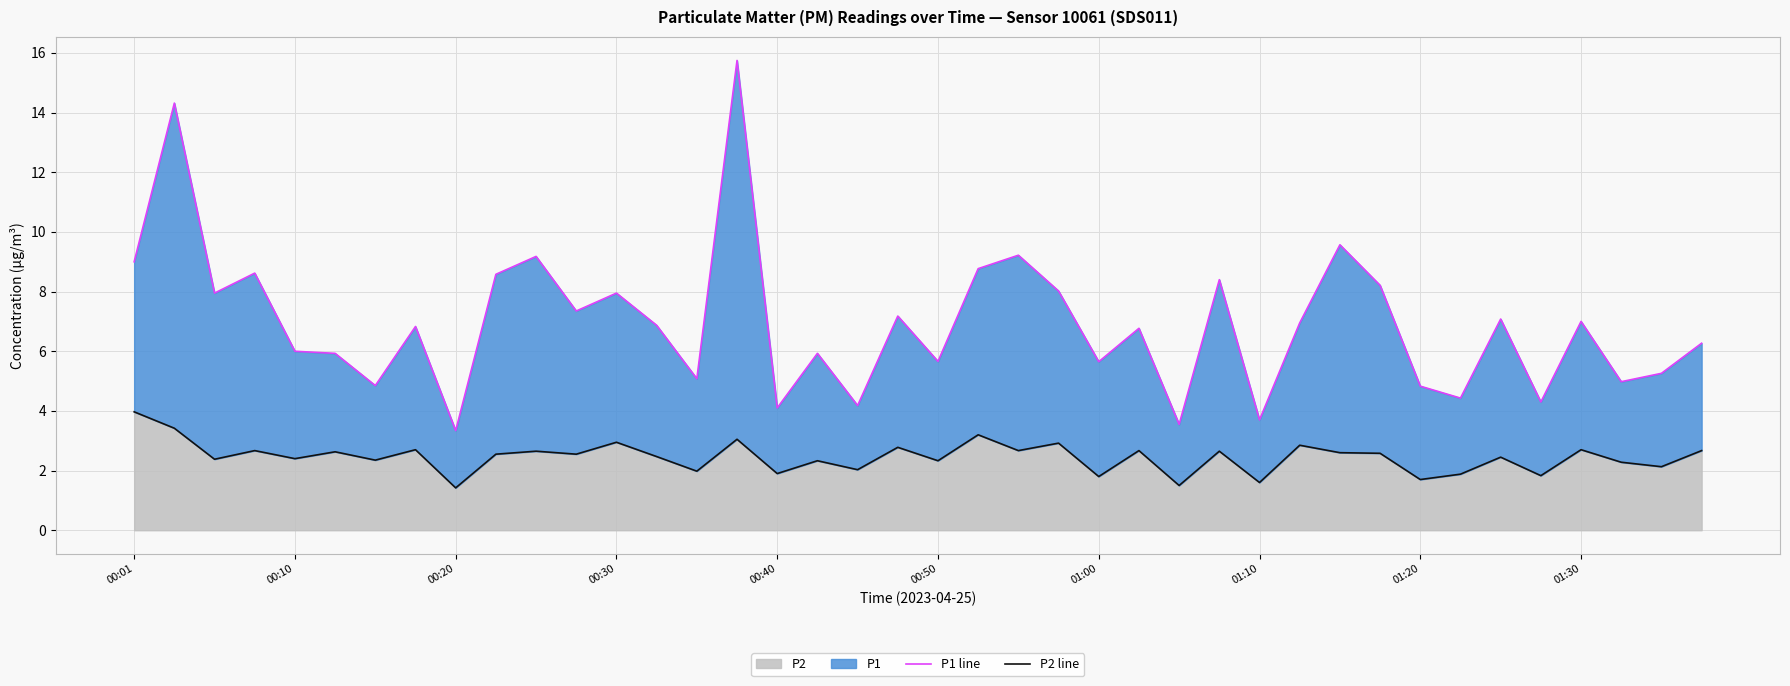

In P2 line, how many points are higher than both neighbors (excluding endpoints)?

15